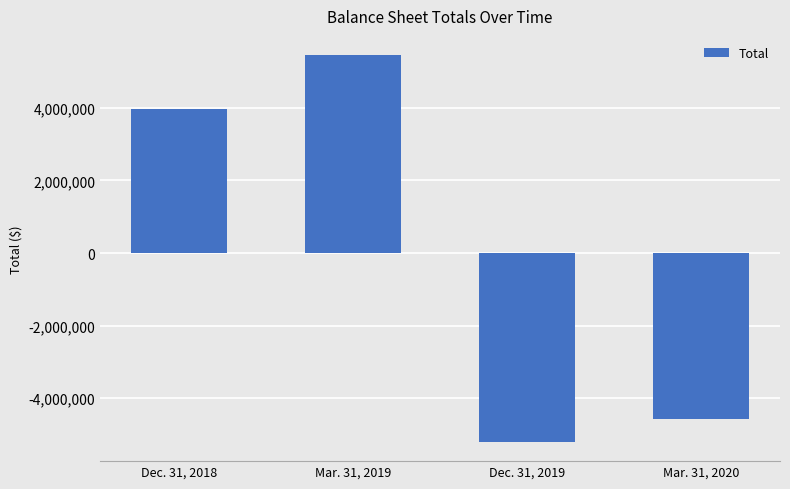

Reading right to left, list all the values displayed in this chart.

Mar. 31, 2020=-4567878	Dec. 31, 2019=-5203351	Mar. 31, 2019=5452159	Dec. 31, 2018=3970693